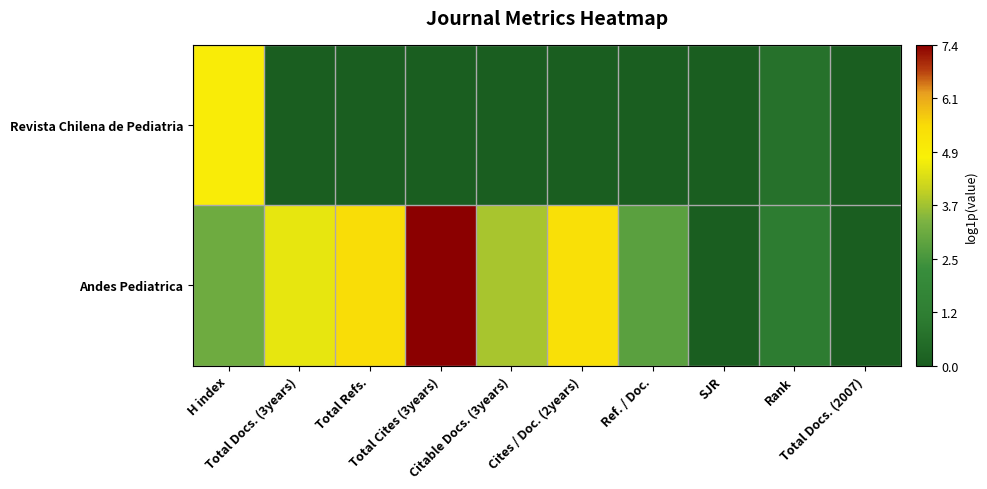

Between Citable Docs. (3years) and Total Refs., which is larger?

Citable Docs. (3years)